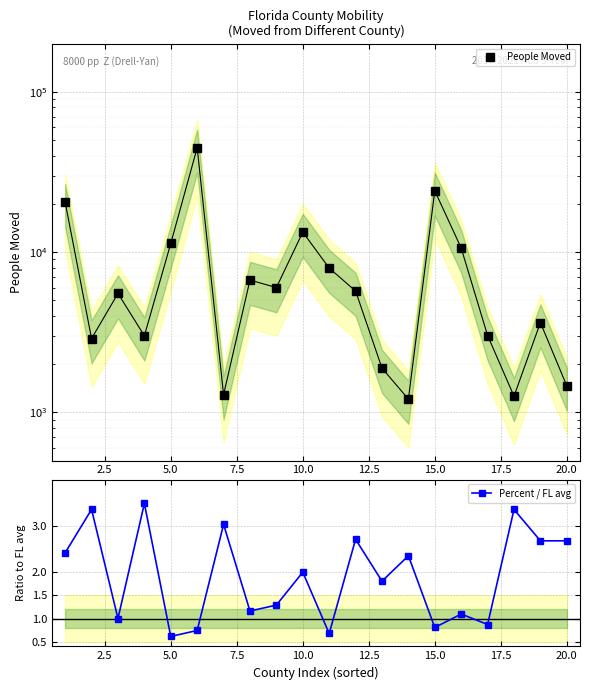

What is the value of the People Moved point at the 11th from the left?

7950.0